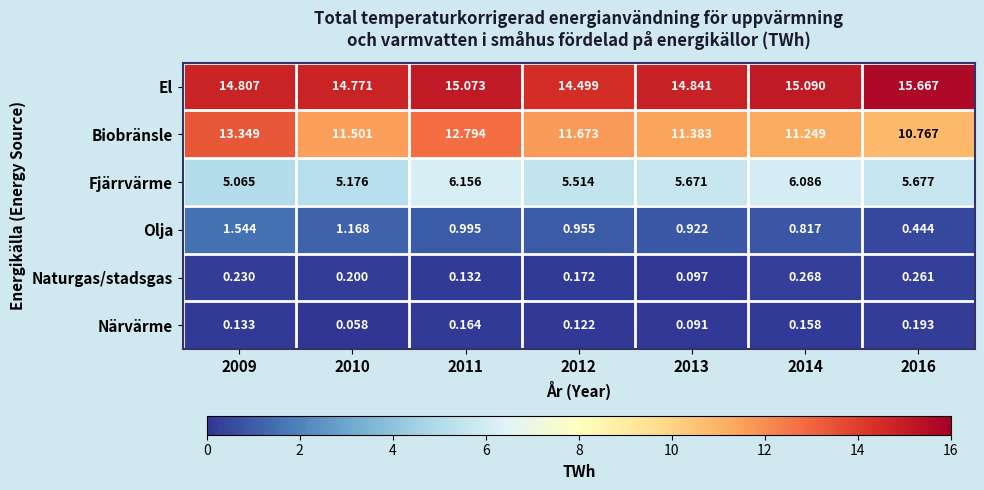

Which series changed the most between 2011 and 2014?

Biobränsle